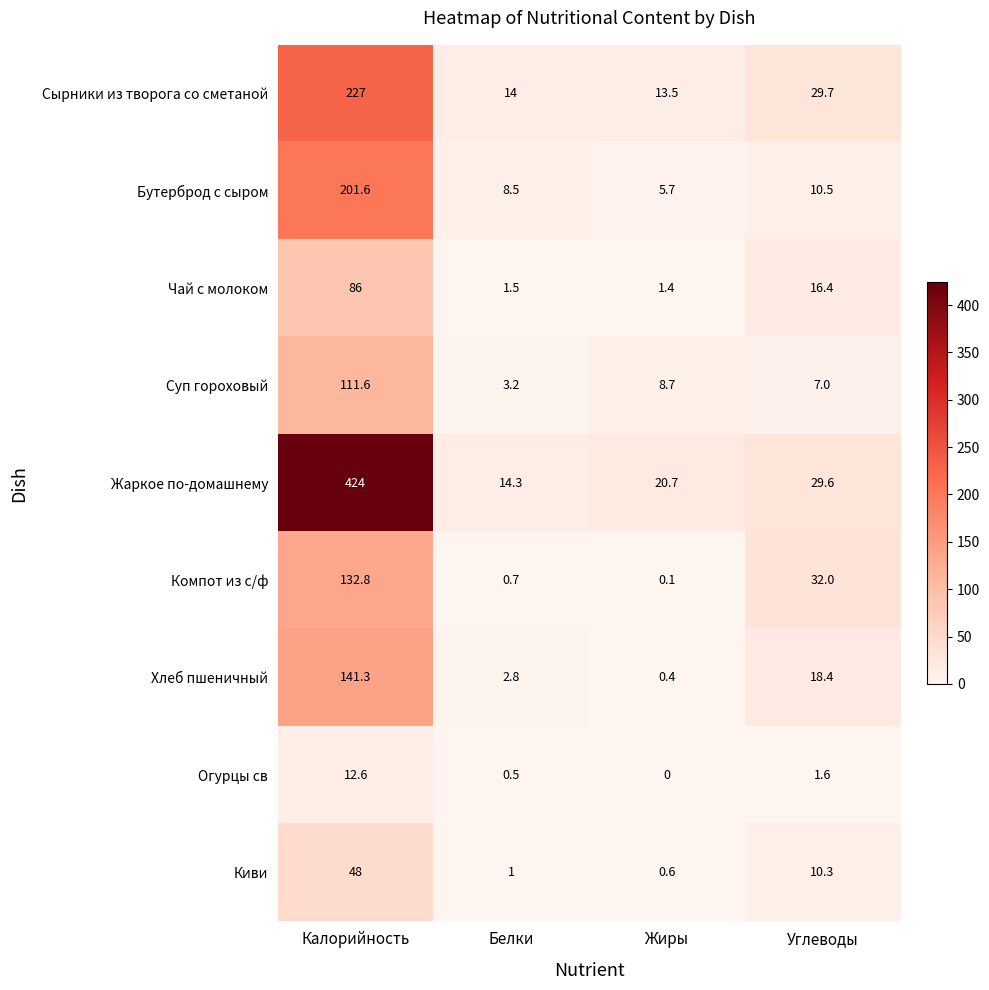

What is the total value across all series at Белки?

46.5